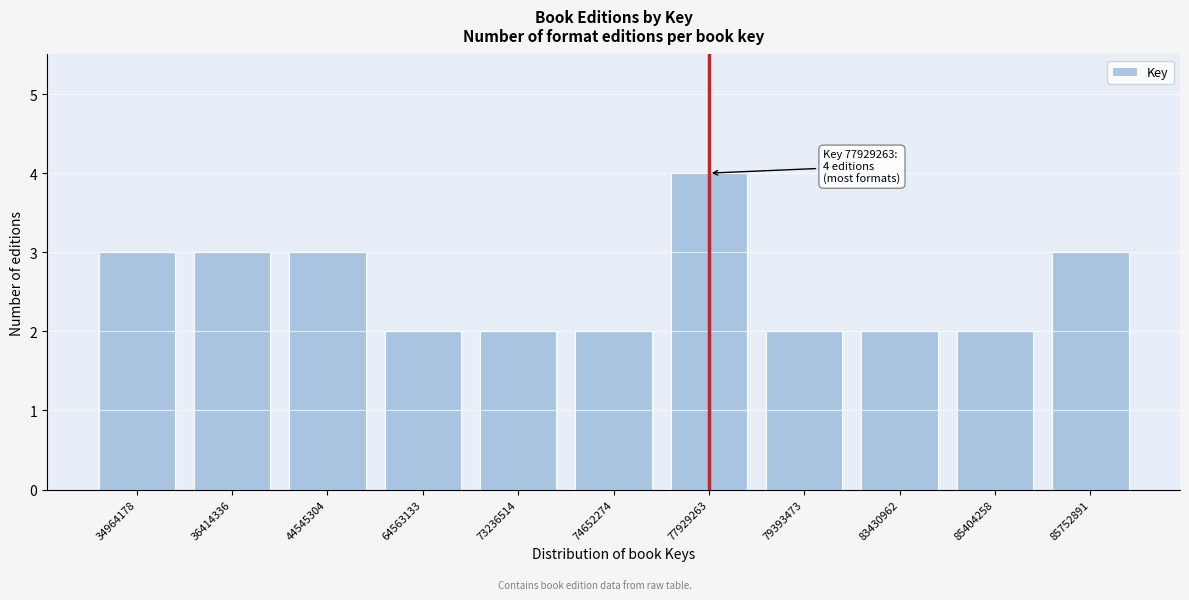

Reading left to right, extract all data points from this chart.

3	3	3	2	2	2	4	2	2	2	3